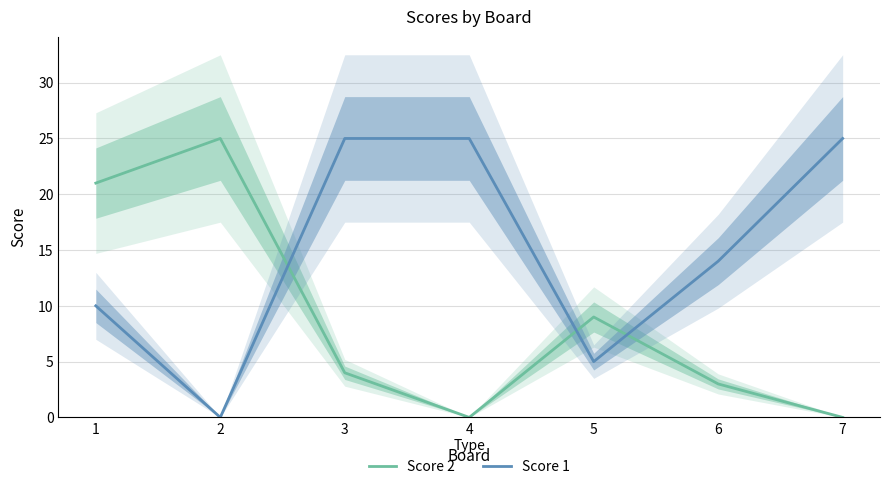

True or false: Score 2 and Score 1 intersect in this chart.

True